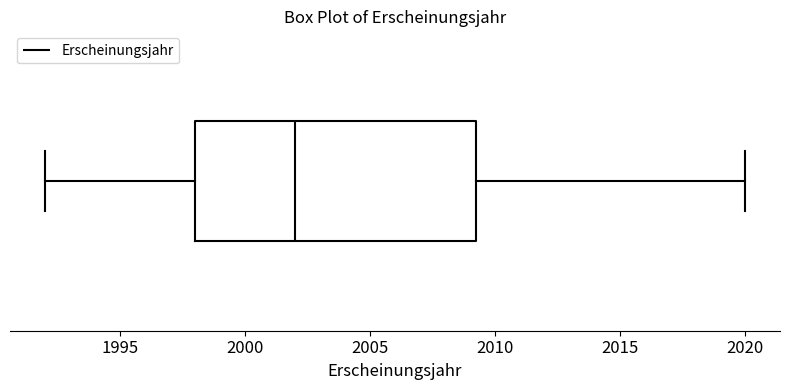

Transcribe this box plot: give where the median line is, the range the box spans, and where the two whiskers end, as read against the x-axis. The values are not printed on the chart, so give them approximately, as read against the axis.

median 2002.0, box 1998.0 to 2009.5, whiskers 1992.0 to 2020.0